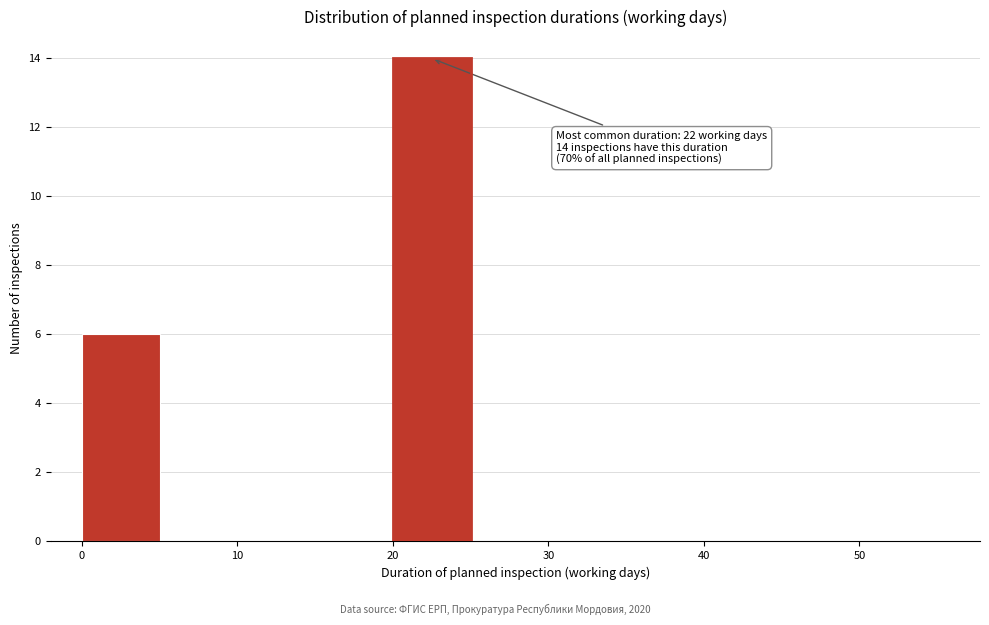

Over which range of the x-axis is the bar tallest?

20 to 25